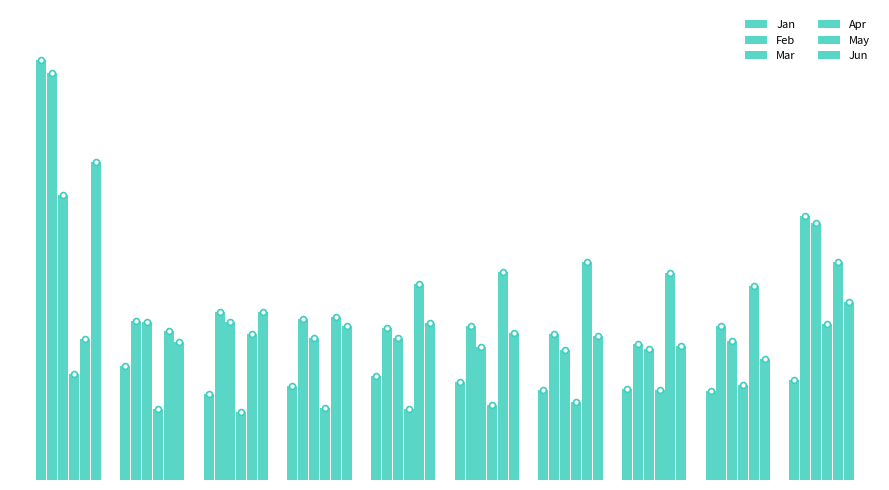

Which series reaches the maximum Y coordinate?

Jan